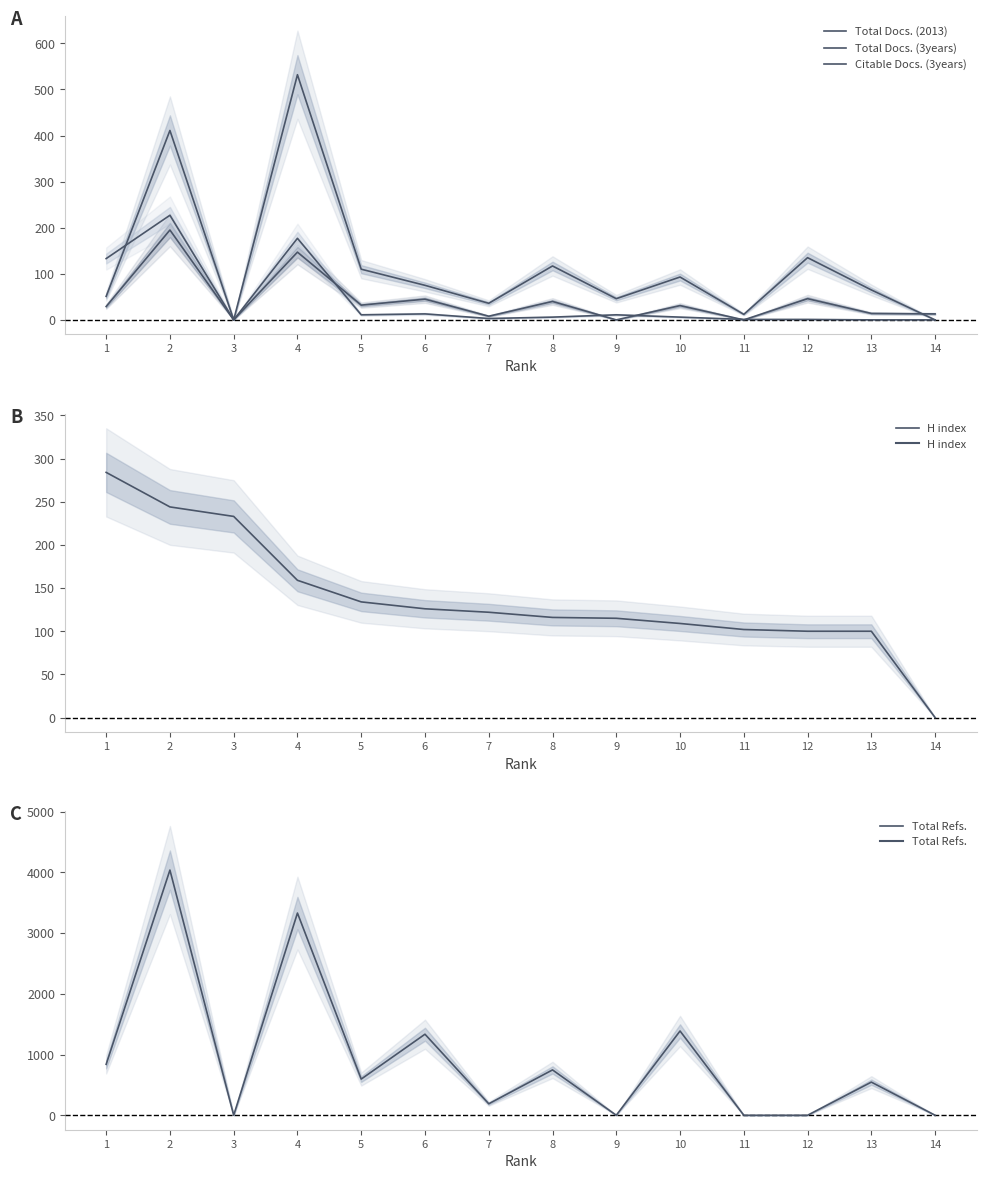

What is the value of the Citable Docs. (3years) point at the 12th from the left?

1